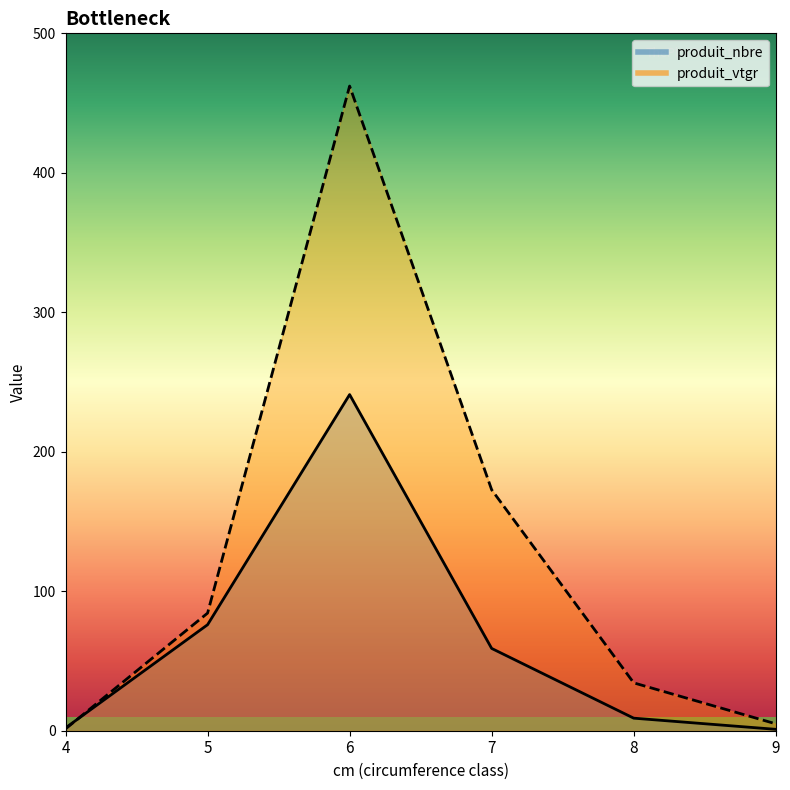

What is the value of the produit_vtgr point at the 3rd from the left?

462.2